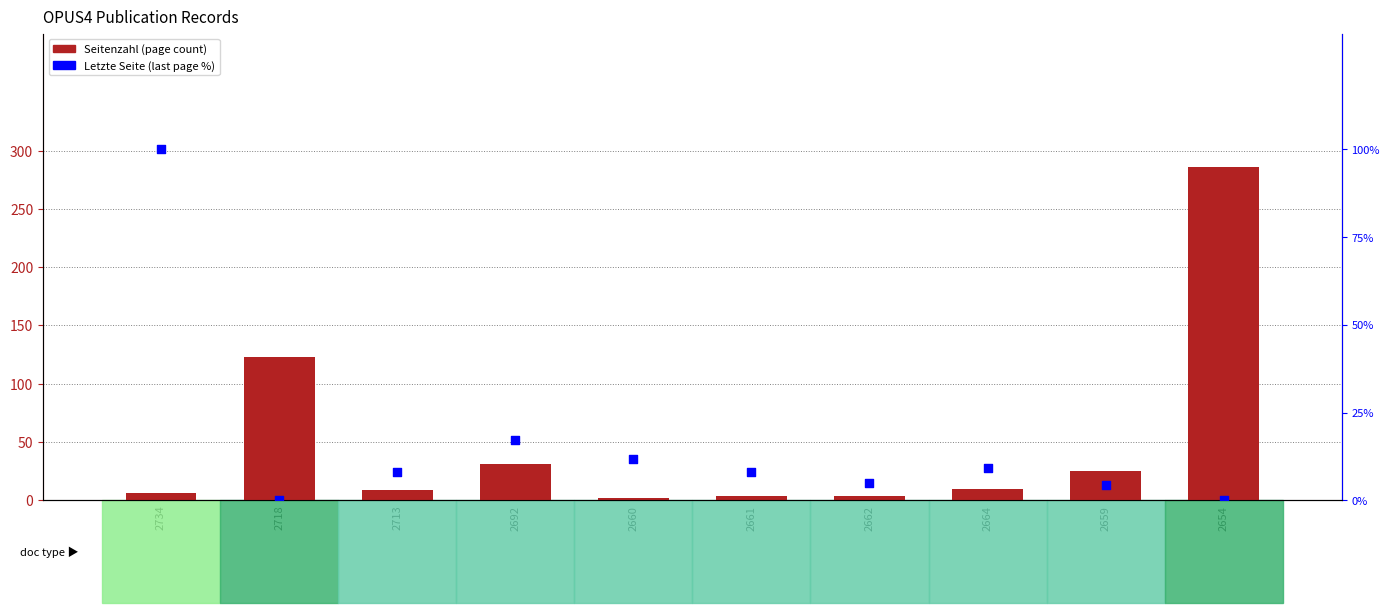

Which series has the largest total across all categories?

Seitenzahl (page count)